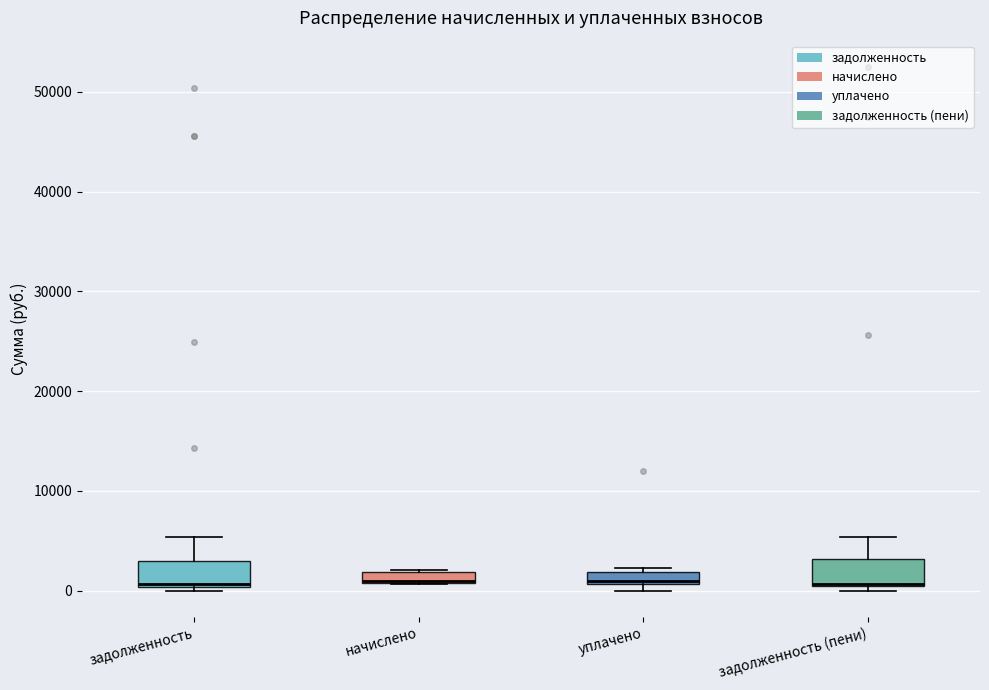

Where is the lower edge of the box for задолженность (пени) on the y-axis? The values are not printed on the chart, so give them approximately, as read against the axis.

0